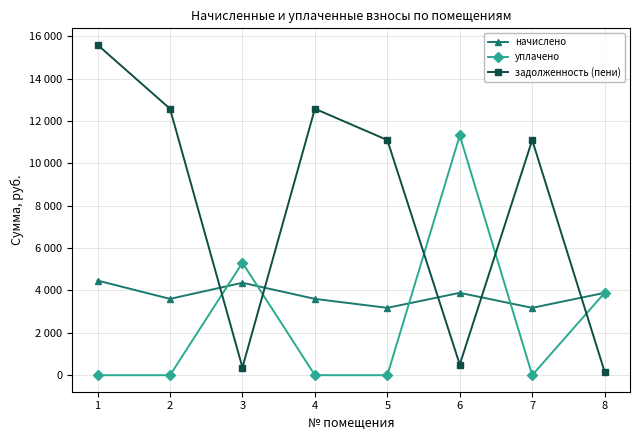

Reading left to right, list all the values displayed in this chart.

начислено: 1=4466.9	2=3602.9	3=4363.2	4=3602.9	5=3179.5	6=3888.0	7=3179.5	8=3888.0
уплачено: 1=0.0	2=0.0	3=5308.5	4=0.0	5=0.0	6=11316.3	7=0.0	8=3888.0
задолженность (пени): 1=15593.4	2=12577.3	3=363.6	4=12577.3	5=11099.4	6=502.2	7=11099.4	8=159.6